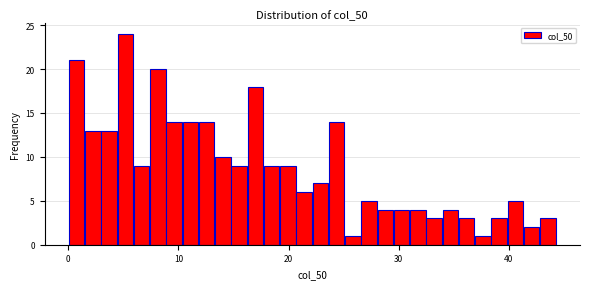

Read against the x-axis, roughly where is the centre of the tallest bar?

5